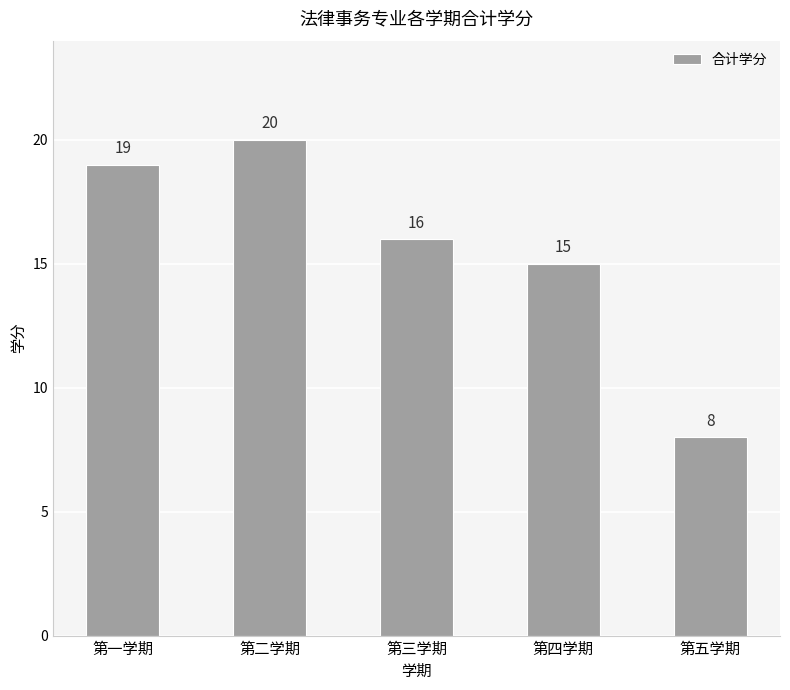

Reading left to right, what are all the values shown in this chart?

第一学期=19	第二学期=20	第三学期=16	第四学期=15	第五学期=8